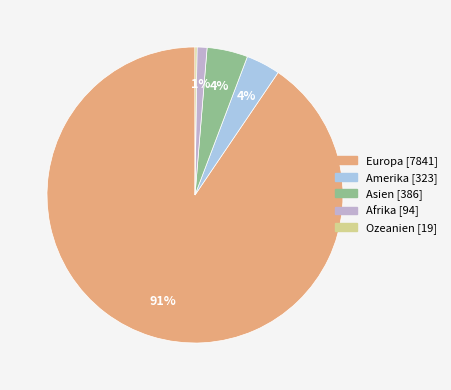

To the nearest percent, what is the average slice percentage?

20%